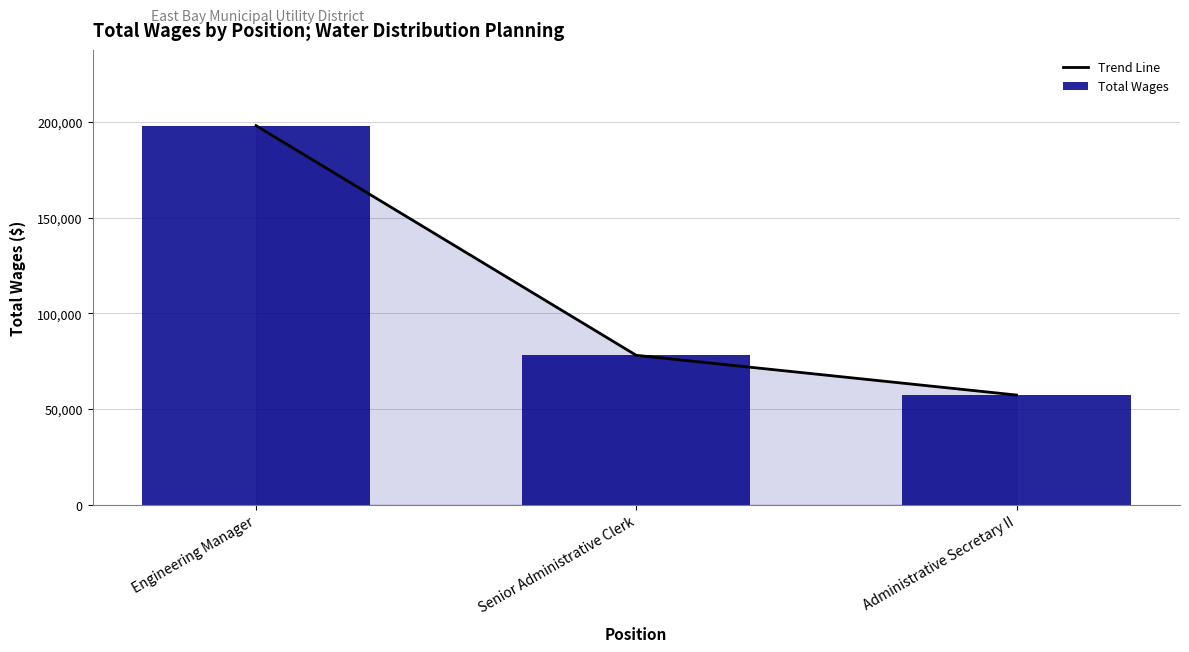

How many series are shown in this chart?

2